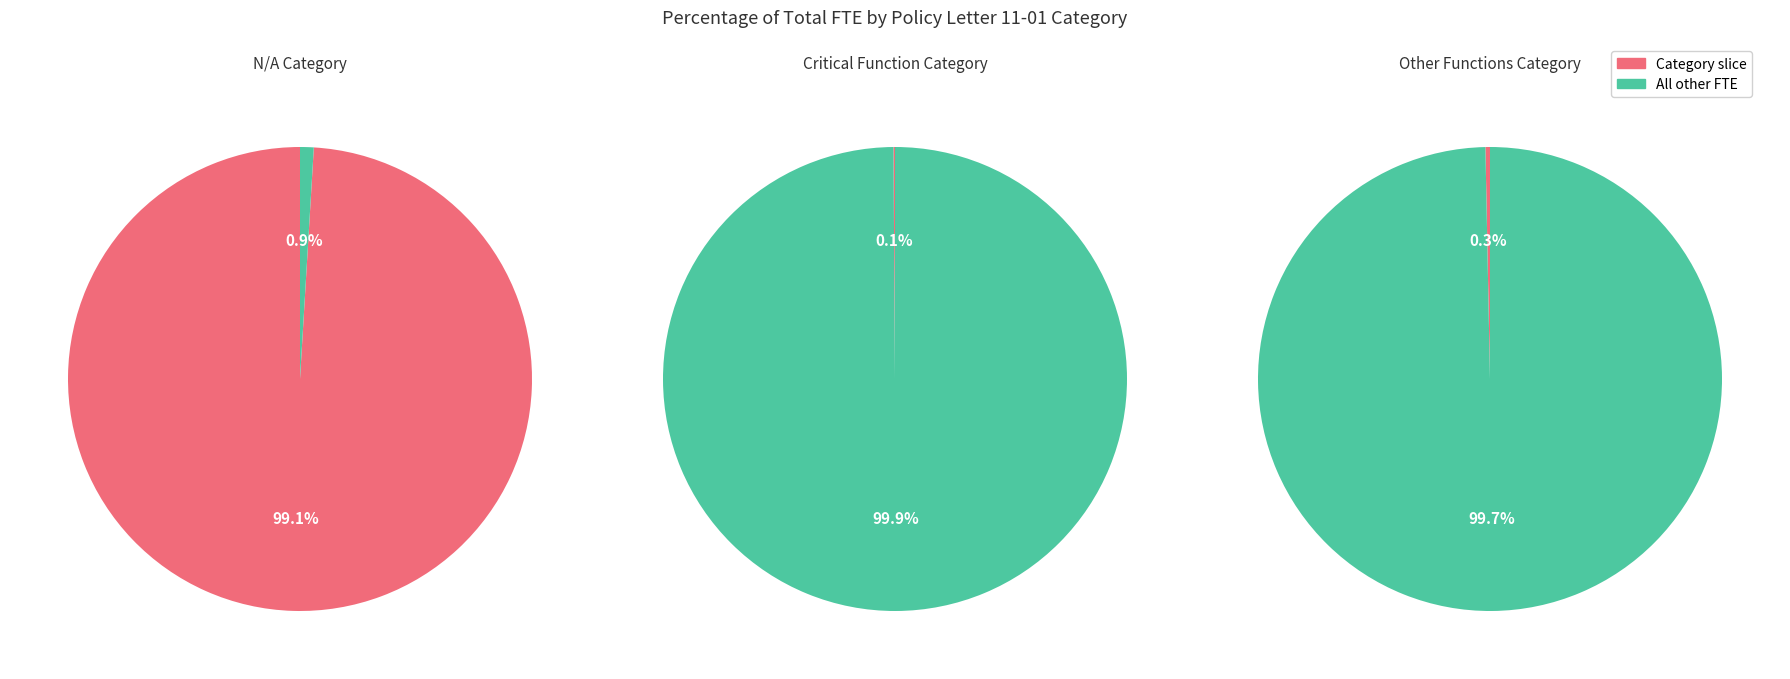

Which slice is the smallest?

Critical Function